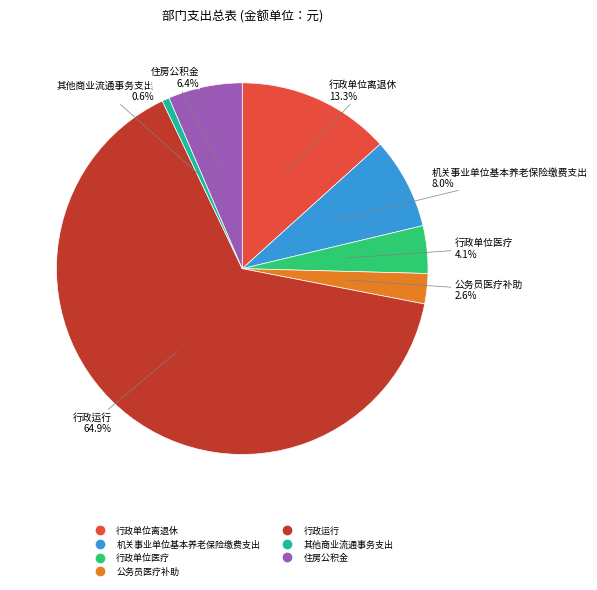

Between 行政单位医疗 and 公务员医疗补助, which is larger?

行政单位医疗